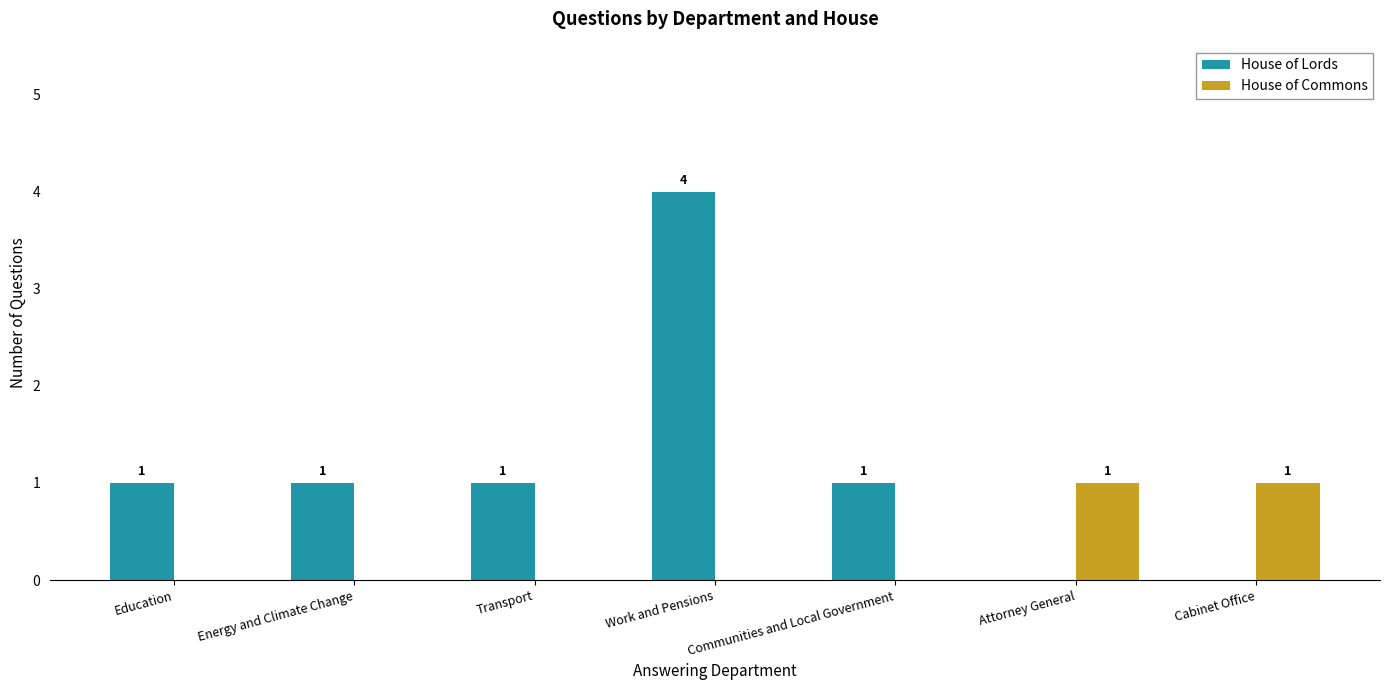

The House of Commons series shows 0 at Energy and Climate Change. True or false?

True